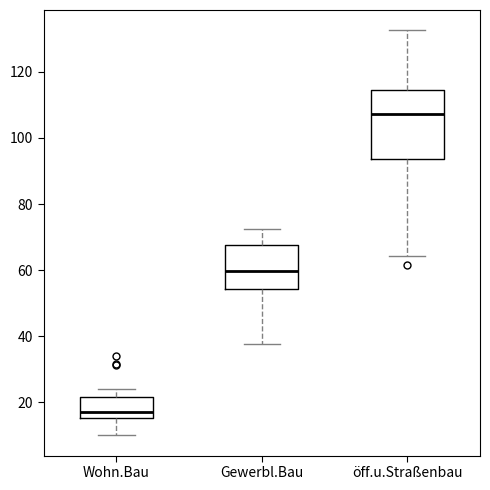

Comparing the boxes themselves (not the whiskers), which one is the tallest?

öff.u.Straßenbau